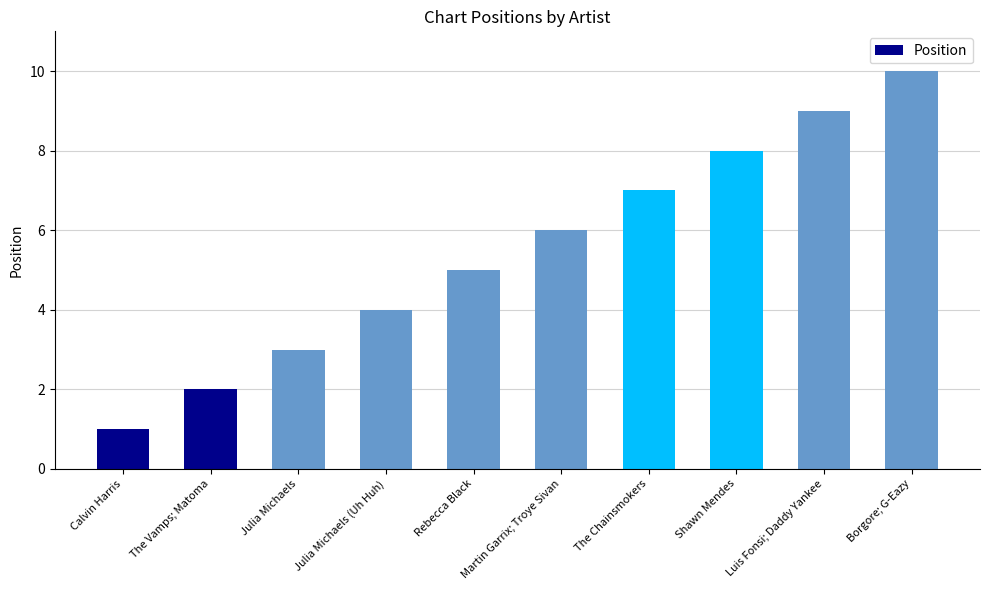

What is the label of the 3rd bar from the right?

Shawn Mendes